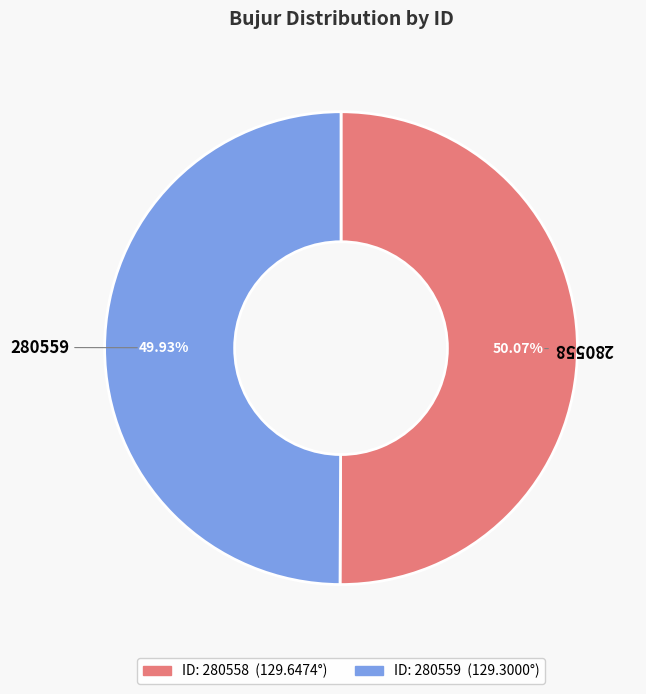

Is there any slice that represents more than half of the pie?

Yes